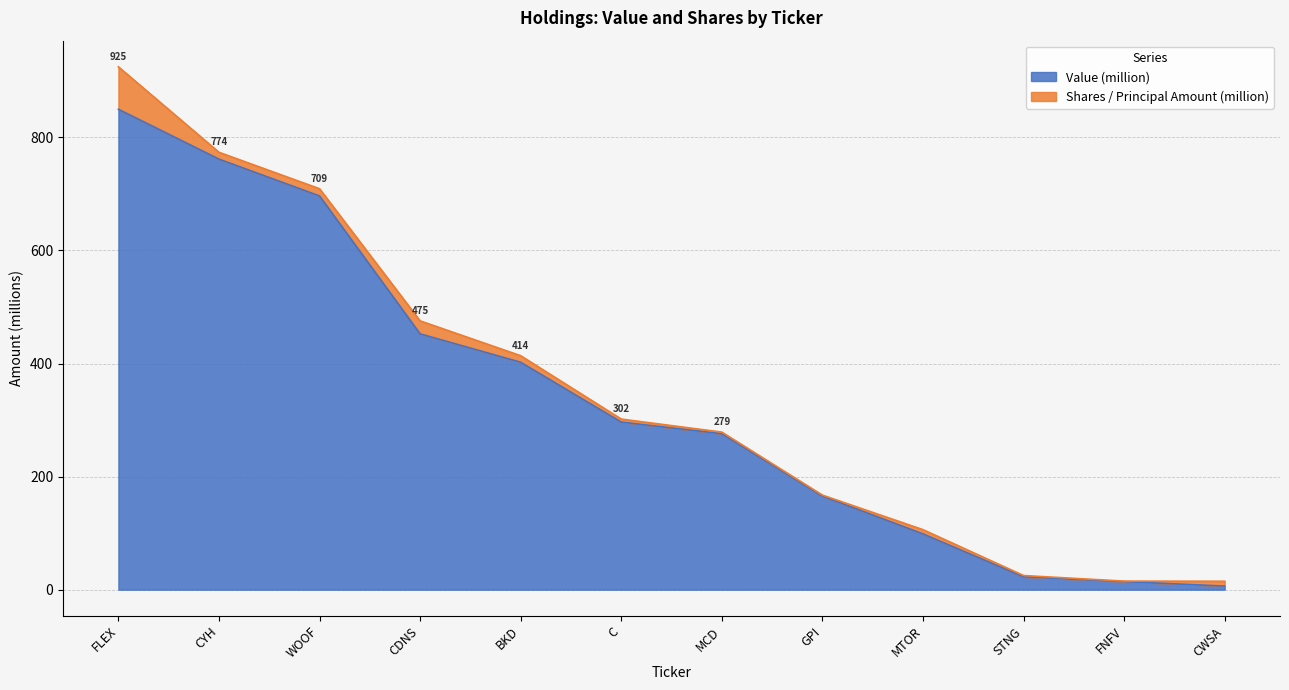

Reading right to left, what are all the values shown in this chart?

6.3	14.2	22.7	98.6	165.4	275.8	296.4	402.2	452.5	696.4	761.5	849.7